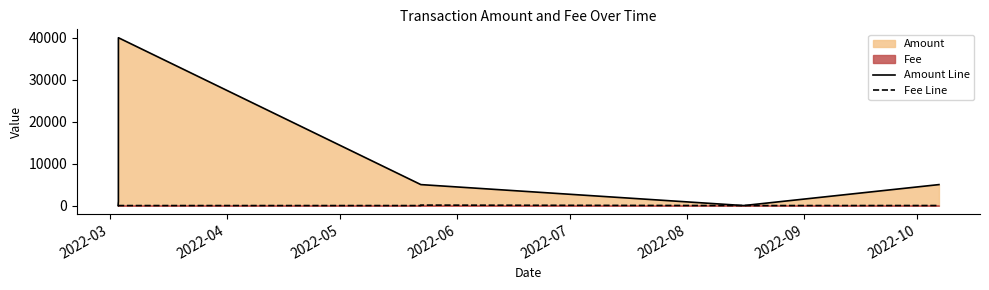

How many interior local valleys does the Amount Line series have?

1